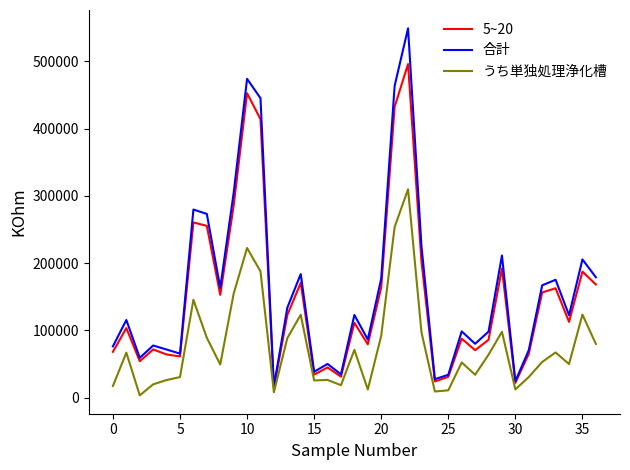

Which series has the widest spread of values?

合計